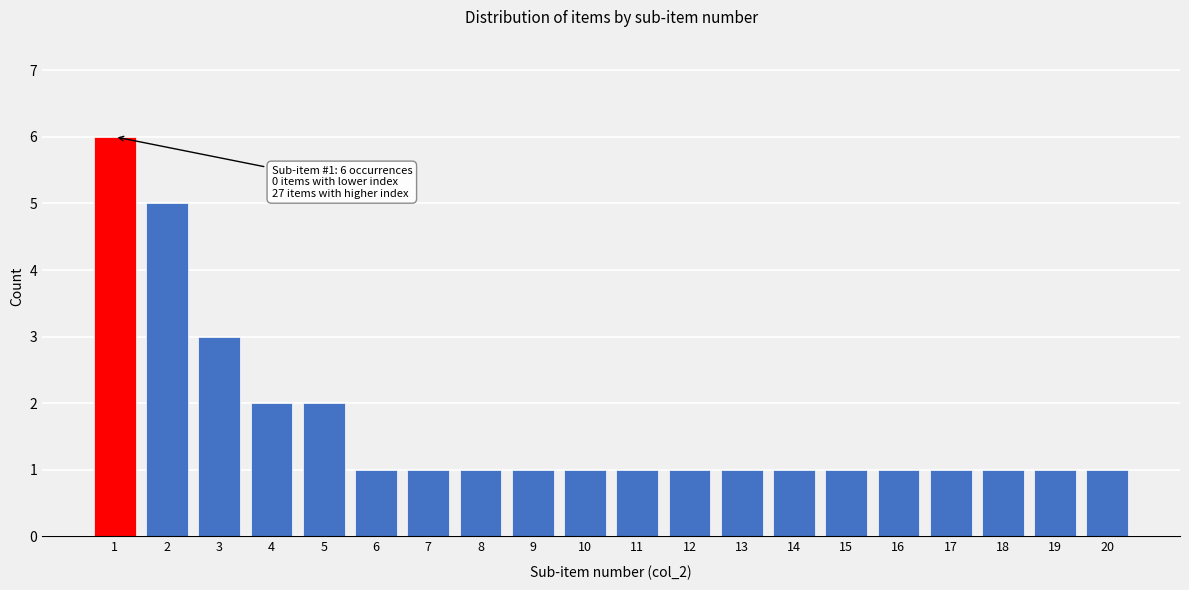

Reading left to right, transcribe all the data shown in this chart.

6	5	3	2	2	1	1	1	1	1	1	1	1	1	1	1	1	1	1	1